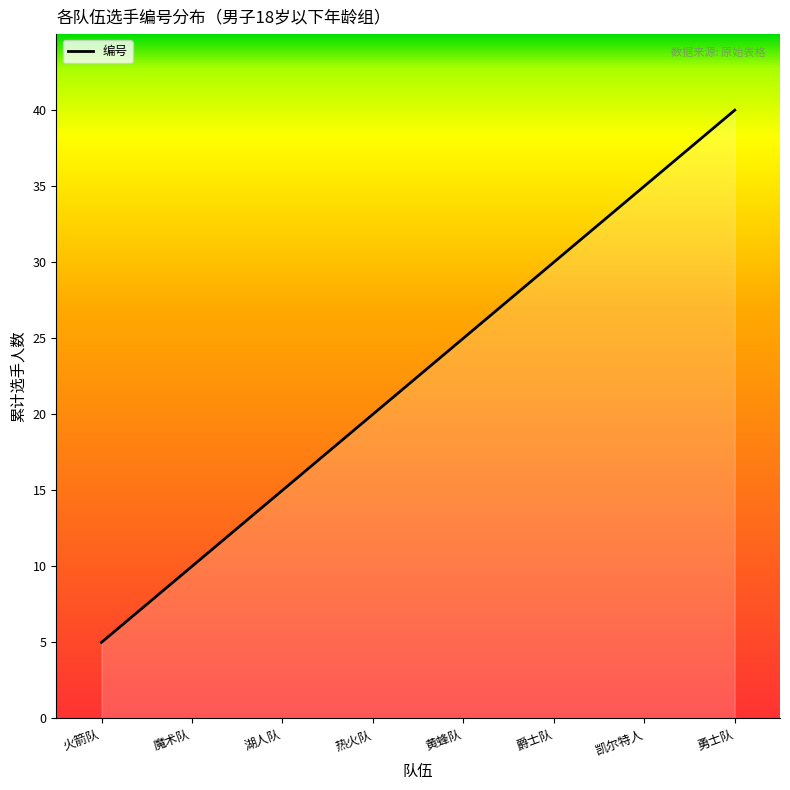

List the labels in order of value, largest first.

勇士队, 凯尔特人, 爵士队, 黄蜂队, 热火队, 湖人队, 魔术队, 火箭队